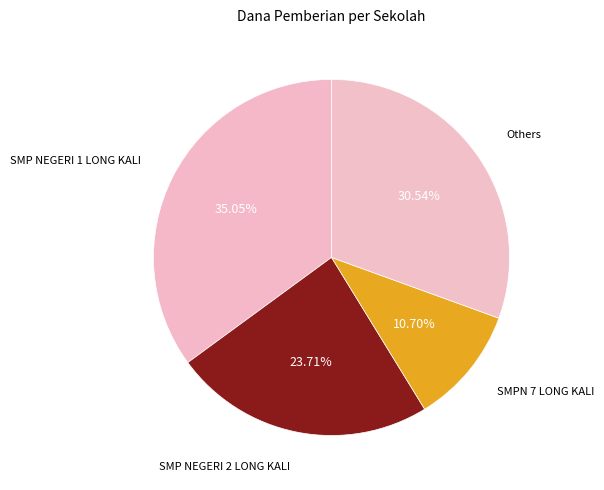

Is the sum of SMPN 7 LONG KALI and SMP NEGERI 2 LONG KALI greater than half?

No